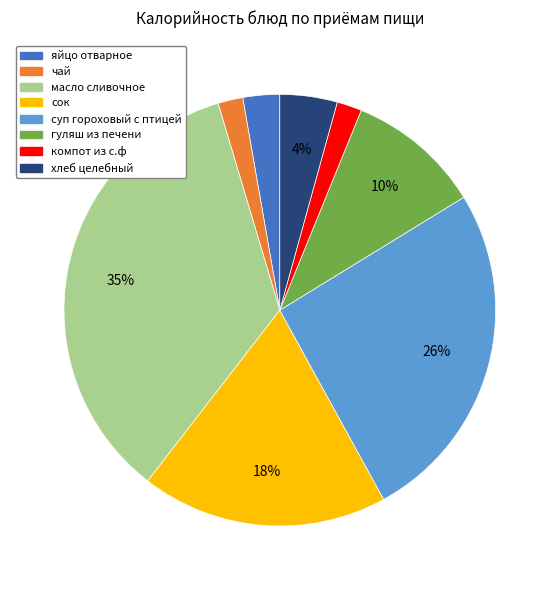

True or false: хлеб целебный accounts for 4% of the total.

True